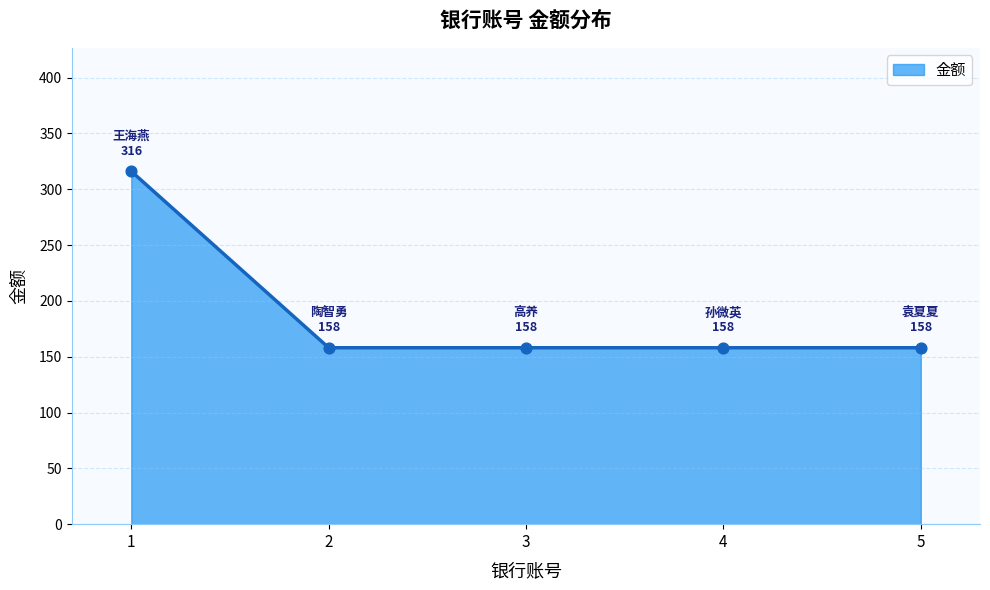

What is the ratio of the value at 1 to the value at 4?

2.0